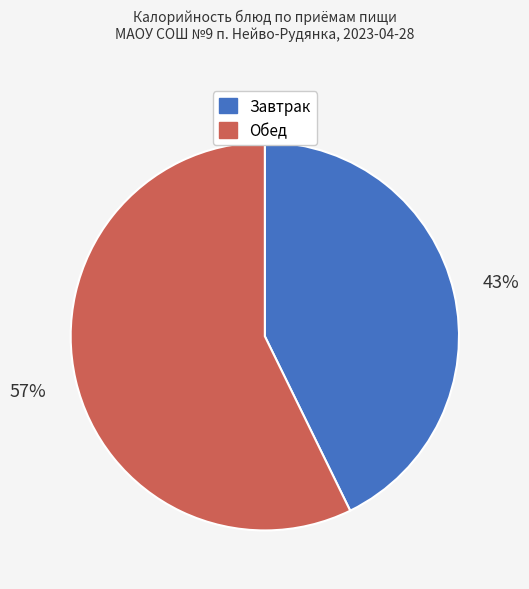

To the nearest percent, what is the difference between the largest and smallest slice percentages?

14%